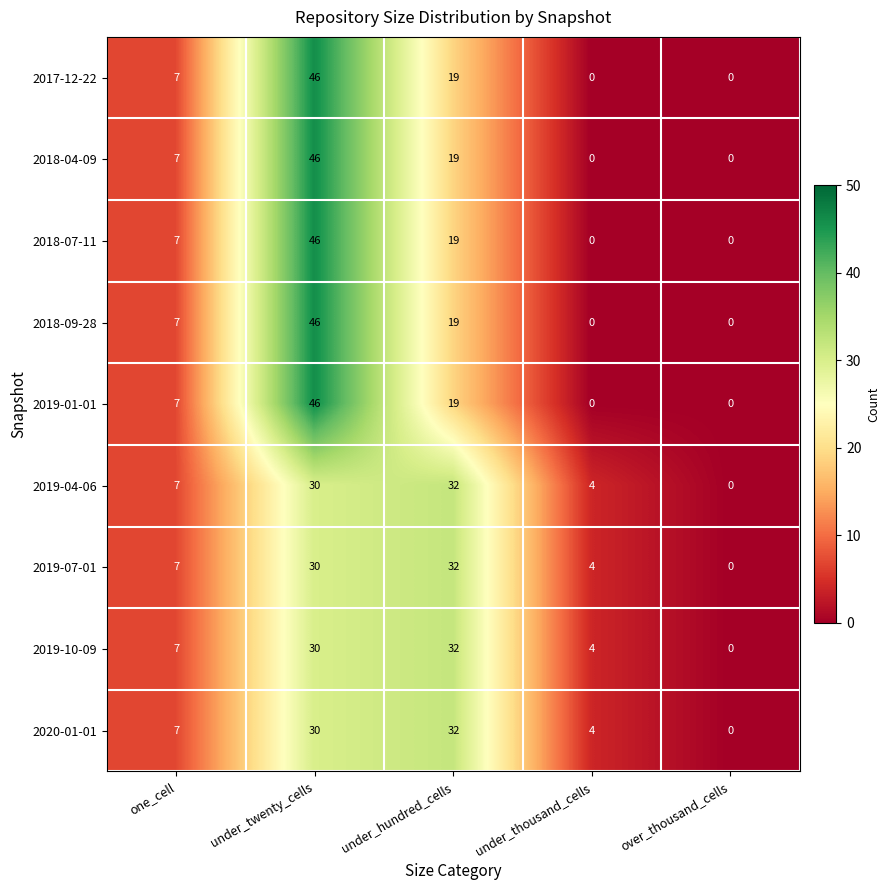

At which label is 2020-01-01 closest to 16?

one_cell